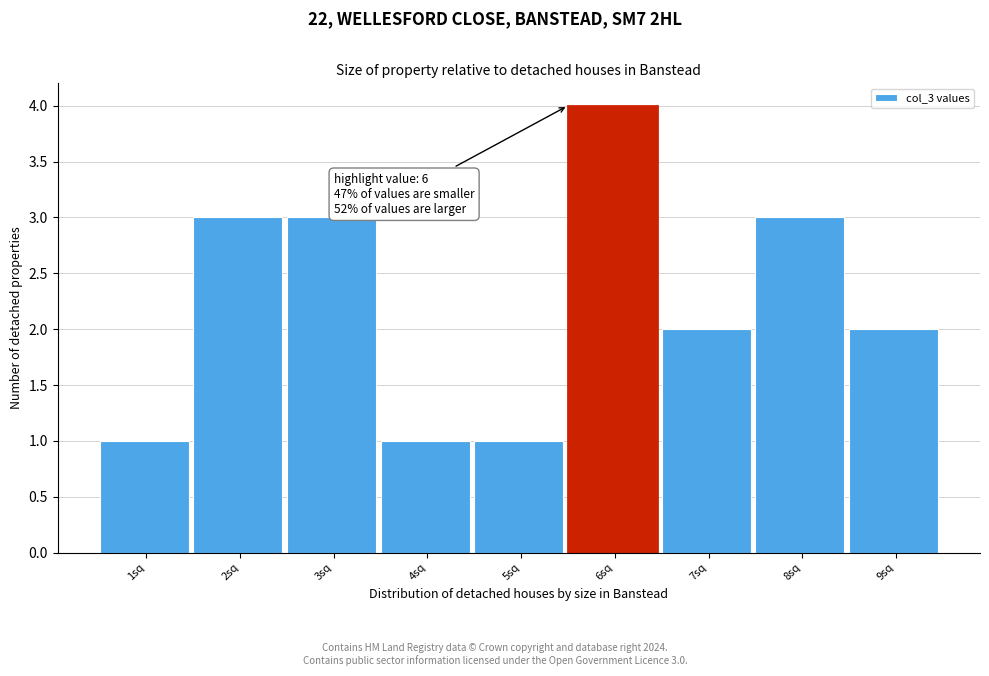

Reading right to left, transcribe all the data shown in this chart.

9sq=2	8sq=3	7sq=2	6sq=4	5sq=1	4sq=1	3sq=3	2sq=3	1sq=1